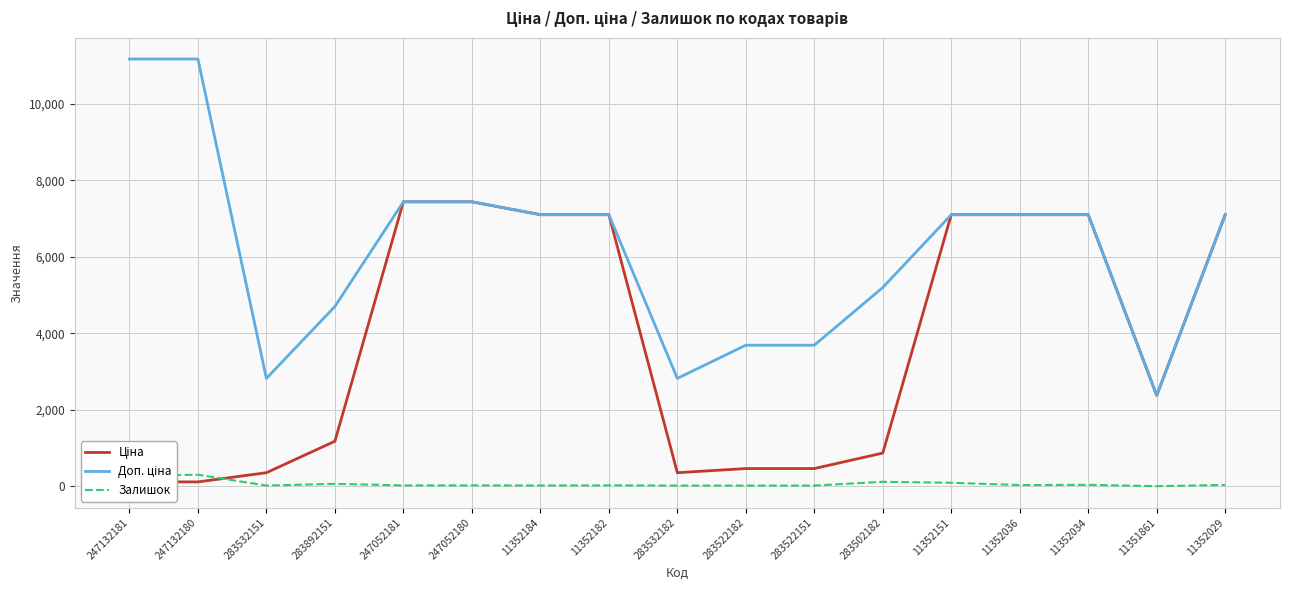

How many values in Залишок are above zero?

16